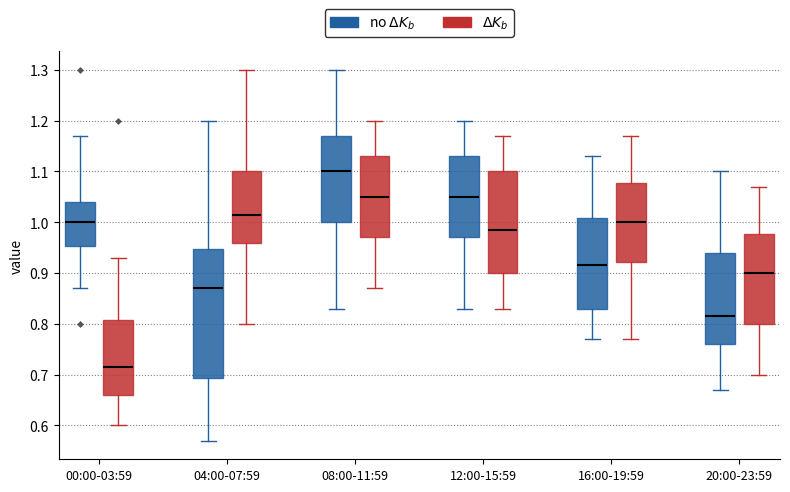

Reading left to right, transcribe this box plot: for each box, give where its median line is, the range the box spans, and where its two whiskers end, as read against the y-axis. The values are not printed on the chart, so give them approximately, as read against the axis.

00:00-03:59 (no $\Delta K_b$): median 1.00, box 0.95 to 1.04, whiskers 0.87 to 1.17
00:00-03:59 ($\Delta K_b$): median 0.72, box 0.66 to 0.81, whiskers 0.60 to 0.93
04:00-07:59 (no $\Delta K_b$): median 0.87, box 0.69 to 0.95, whiskers 0.57 to 1.20
04:00-07:59 ($\Delta K_b$): median 1.02, box 0.96 to 1.10, whiskers 0.80 to 1.30
08:00-11:59 (no $\Delta K_b$): median 1.10, box 1.00 to 1.17, whiskers 0.83 to 1.30
08:00-11:59 ($\Delta K_b$): median 1.05, box 0.97 to 1.13, whiskers 0.87 to 1.20
12:00-15:59 (no $\Delta K_b$): median 1.05, box 0.97 to 1.13, whiskers 0.83 to 1.20
12:00-15:59 ($\Delta K_b$): median 0.99, box 0.90 to 1.10, whiskers 0.83 to 1.17
16:00-19:59 (no $\Delta K_b$): median 0.92, box 0.83 to 1.01, whiskers 0.77 to 1.13
16:00-19:59 ($\Delta K_b$): median 1.00, box 0.92 to 1.08, whiskers 0.77 to 1.17
20:00-23:59 (no $\Delta K_b$): median 0.82, box 0.76 to 0.94, whiskers 0.67 to 1.10
20:00-23:59 ($\Delta K_b$): median 0.90, box 0.80 to 0.98, whiskers 0.70 to 1.07